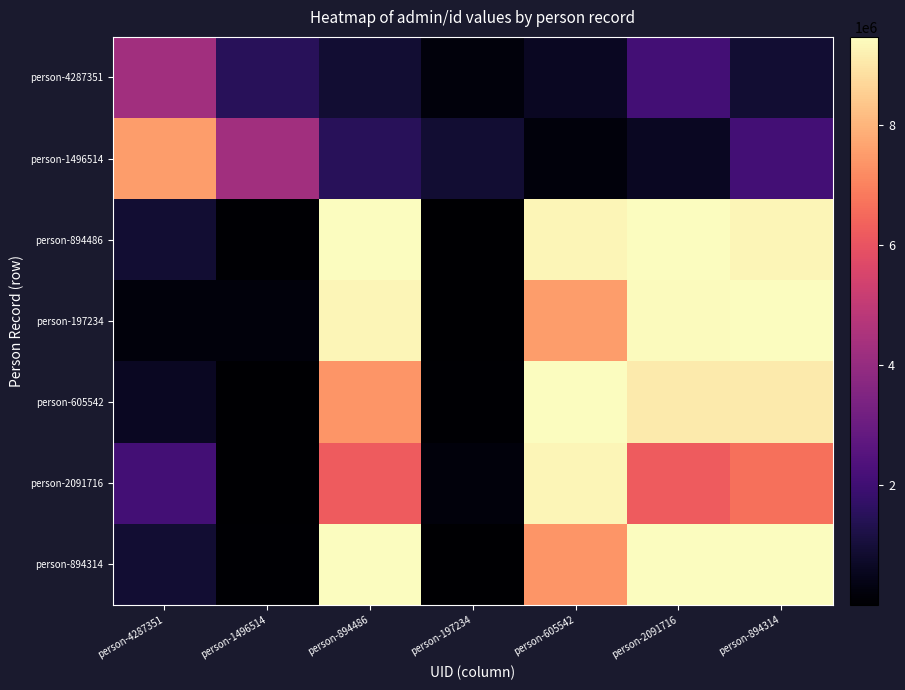

What is the difference between the highest and lowest values at person-894314?

8567502